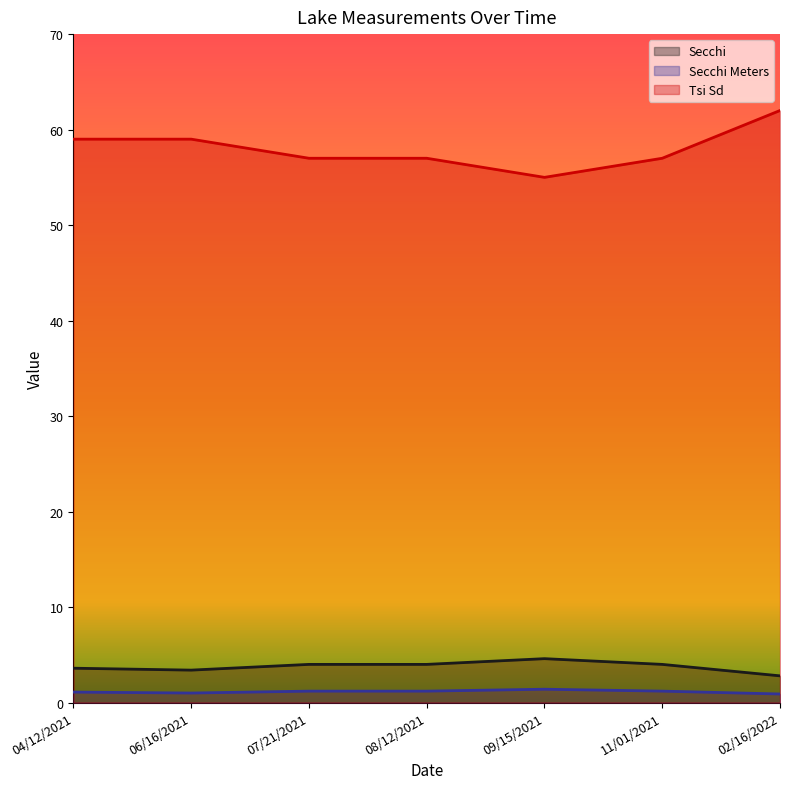

True or false: Secchi and Secchi Meters cross at least once.

False